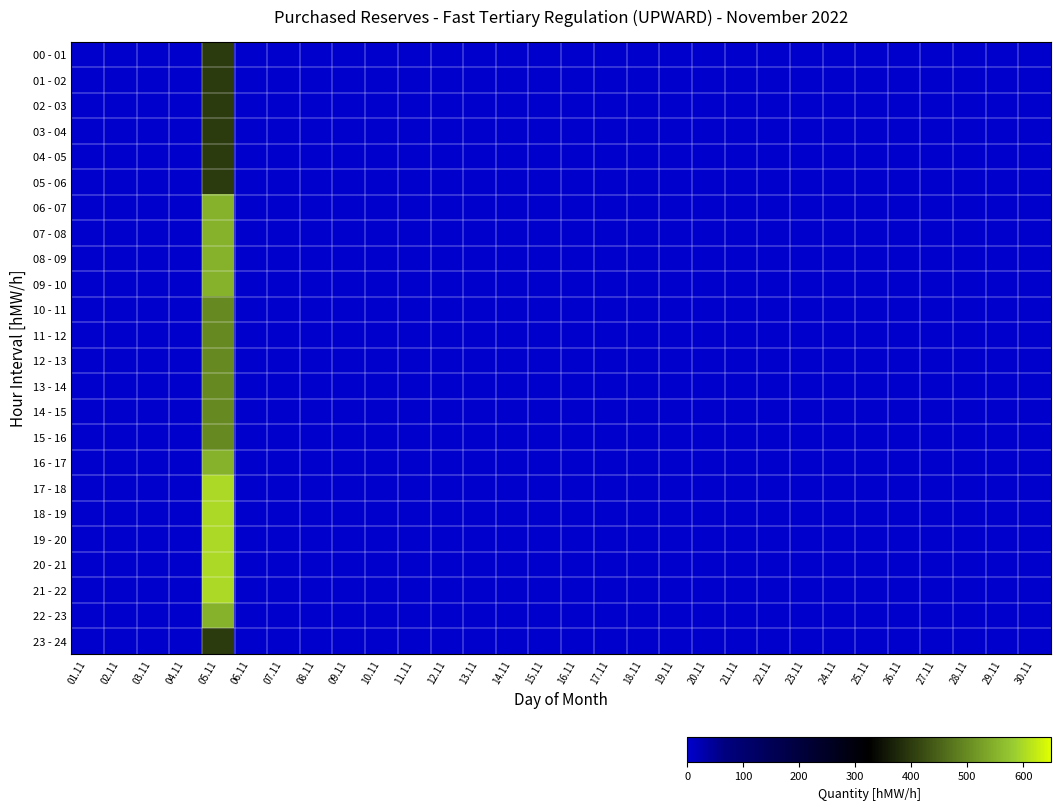

Rank the series by their maximum value, from lowest to highest.

00 - 01, 01 - 02, 02 - 03, 03 - 04, 04 - 05, 05 - 06, 23 - 24, 10 - 11, 11 - 12, 12 - 13, 13 - 14, 14 - 15, 15 - 16, 06 - 07, 07 - 08, 08 - 09, 09 - 10, 16 - 17, 22 - 23, 17 - 18, 18 - 19, 19 - 20, 20 - 21, 21 - 22